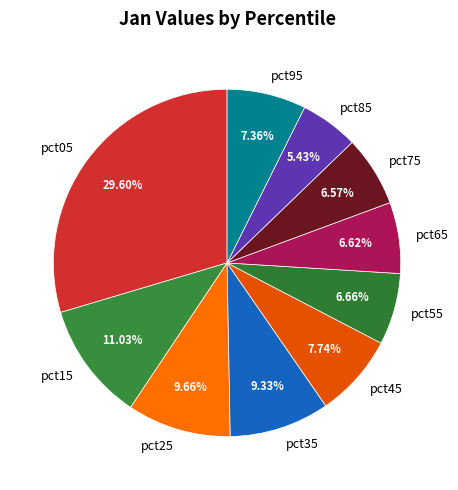

What is the largest slice in the pie chart?

pct05